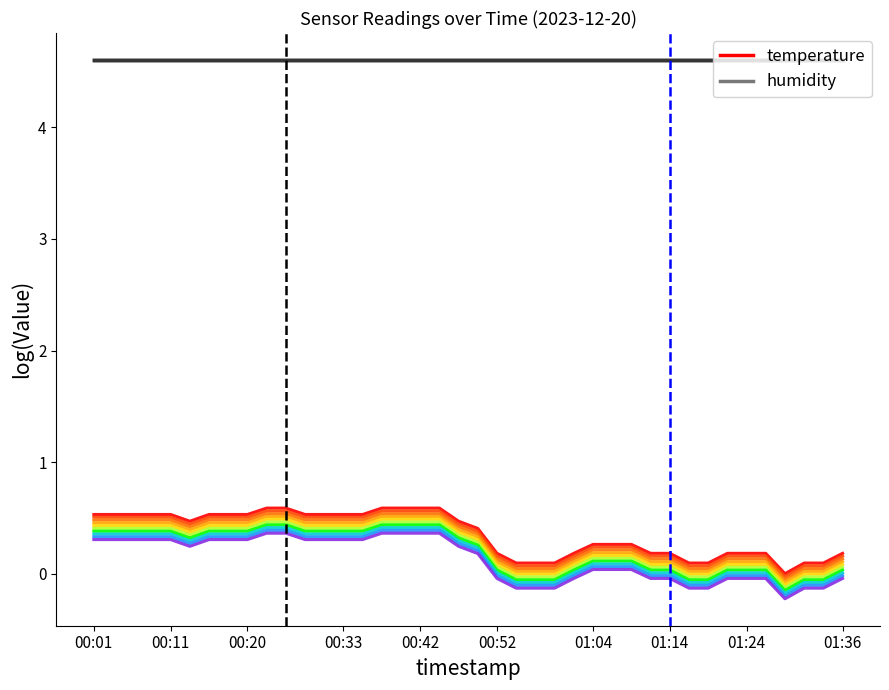

Reading left to right, what are all the values shown in this chart?

temperature (line 1): 0.5	0.5	0.5	0.5	0.5	0.5	0.5	0.5	0.5	0.6	0.6	0.5	0.5	0.5	0.5	0.6	0.6	0.6	0.6	0.5	0.4	0.2	0.1	0.1	0.1	0.2	0.3	0.3	0.3	0.2	0.2	0.1	0.1	0.2	0.2	0.2	0.0	0.1	0.1	0.2
humidity (line 1): 4.6	4.6	4.6	4.6	4.6	4.6	4.6	4.6	4.6	4.6	4.6	4.6	4.6	4.6	4.6	4.6	4.6	4.6	4.6	4.6	4.6	4.6	4.6	4.6	4.6	4.6	4.6	4.6	4.6	4.6	4.6	4.6	4.6	4.6	4.6	4.6	4.6	4.6	4.6	4.6